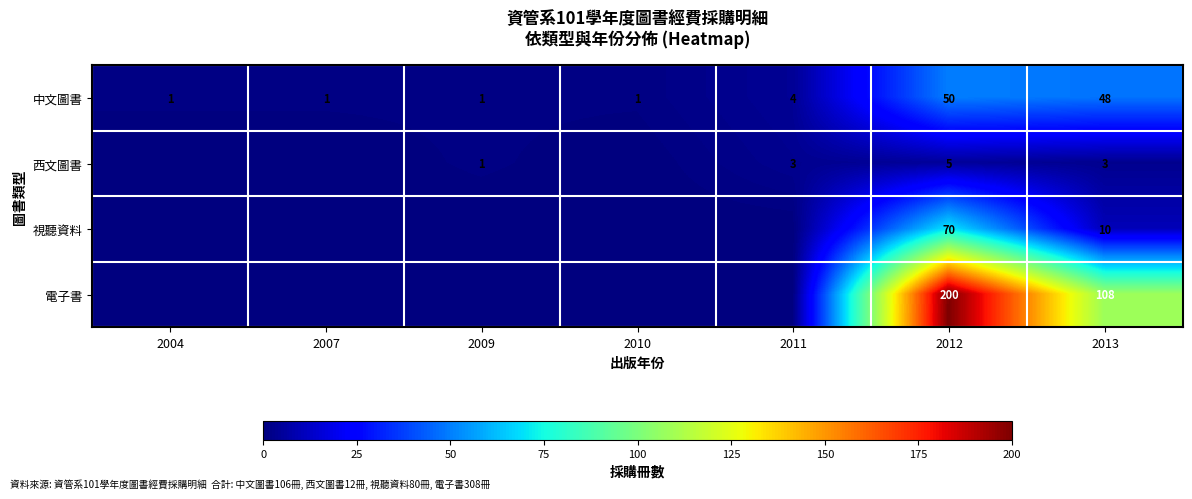

What is the difference between the 中文圖書 values at 2011 and 2013?

44